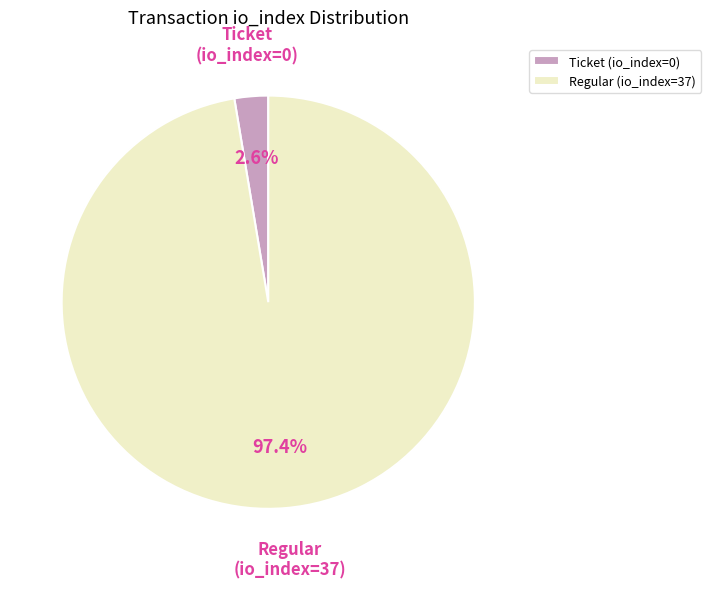

To the nearest percent, what is the average slice percentage?

50%